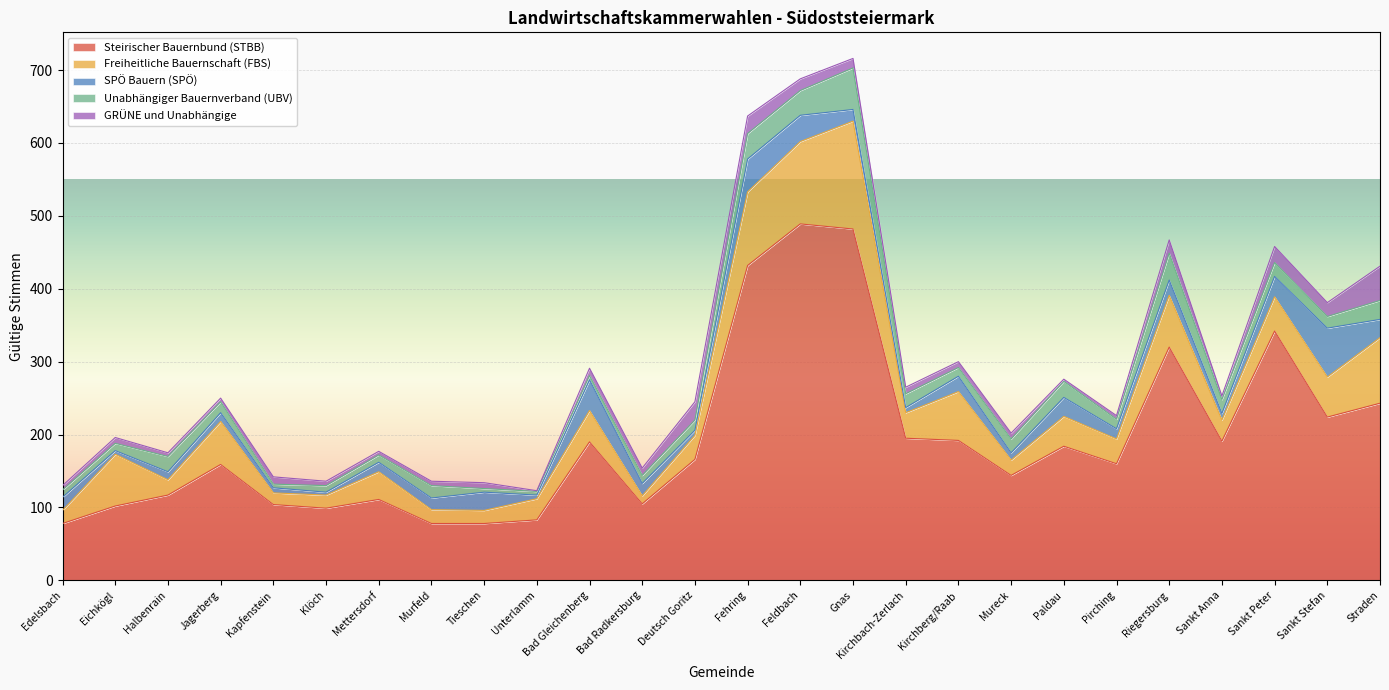

True or false: SPÖ Bauern (SPÖ) has more than 0 points higher than both neighbors.

True